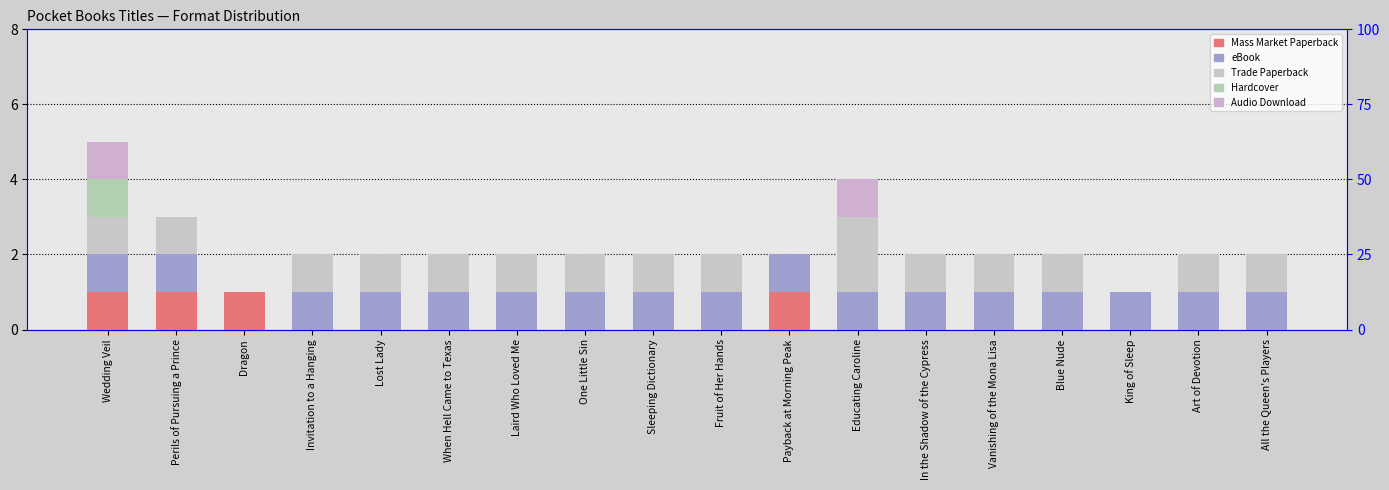

At Lost Lady, list the series in order from largest to smallest.

eBook, Trade Paperback, Mass Market Paperback, Hardcover, Audio Download